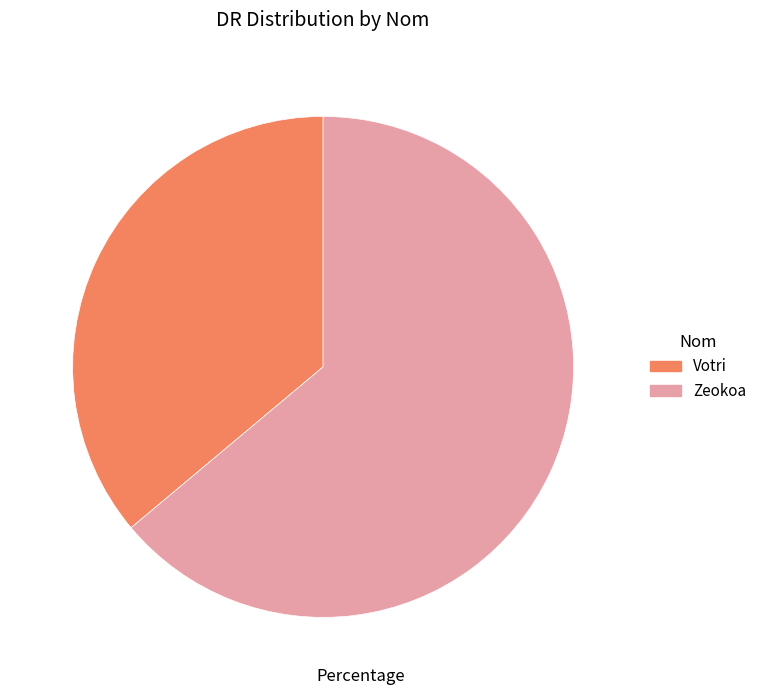

How many slices are in this pie chart?

2